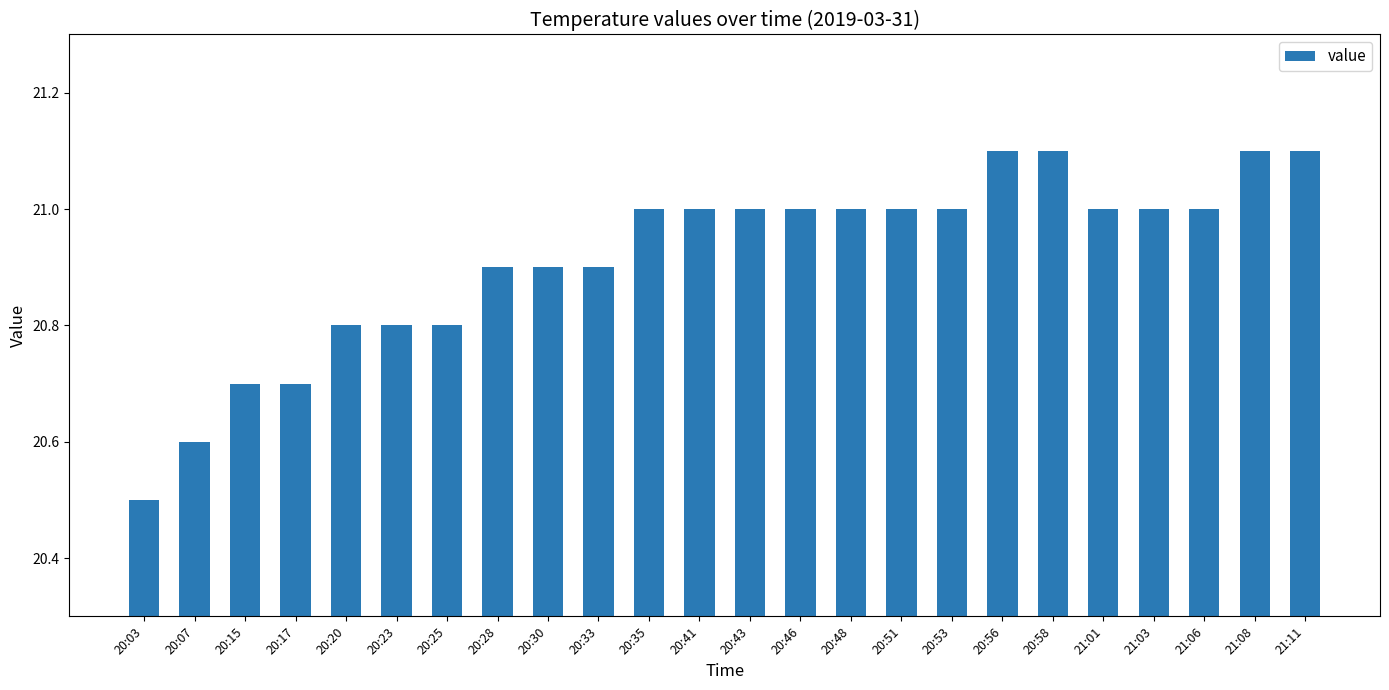

Are the bars grouped side by side (vs. stacked)?

No